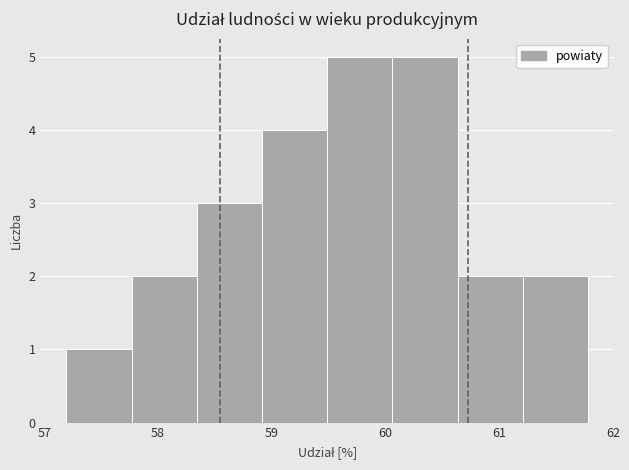

Reading left to right, transcribe this chart: for each bar, give the range it covers on the x-axis and its height. Neither the bar edges nor the heights are printed on the chart, so give them approximately, as read against the axes.

57.2 to 57.8: 1
57.8 to 58.3: 2
58.3 to 58.9: 3
58.9 to 59.5: 4
59.5 to 60.1: 5
60.1 to 60.6: 5
60.6 to 61.2: 2
61.2 to 61.8: 2